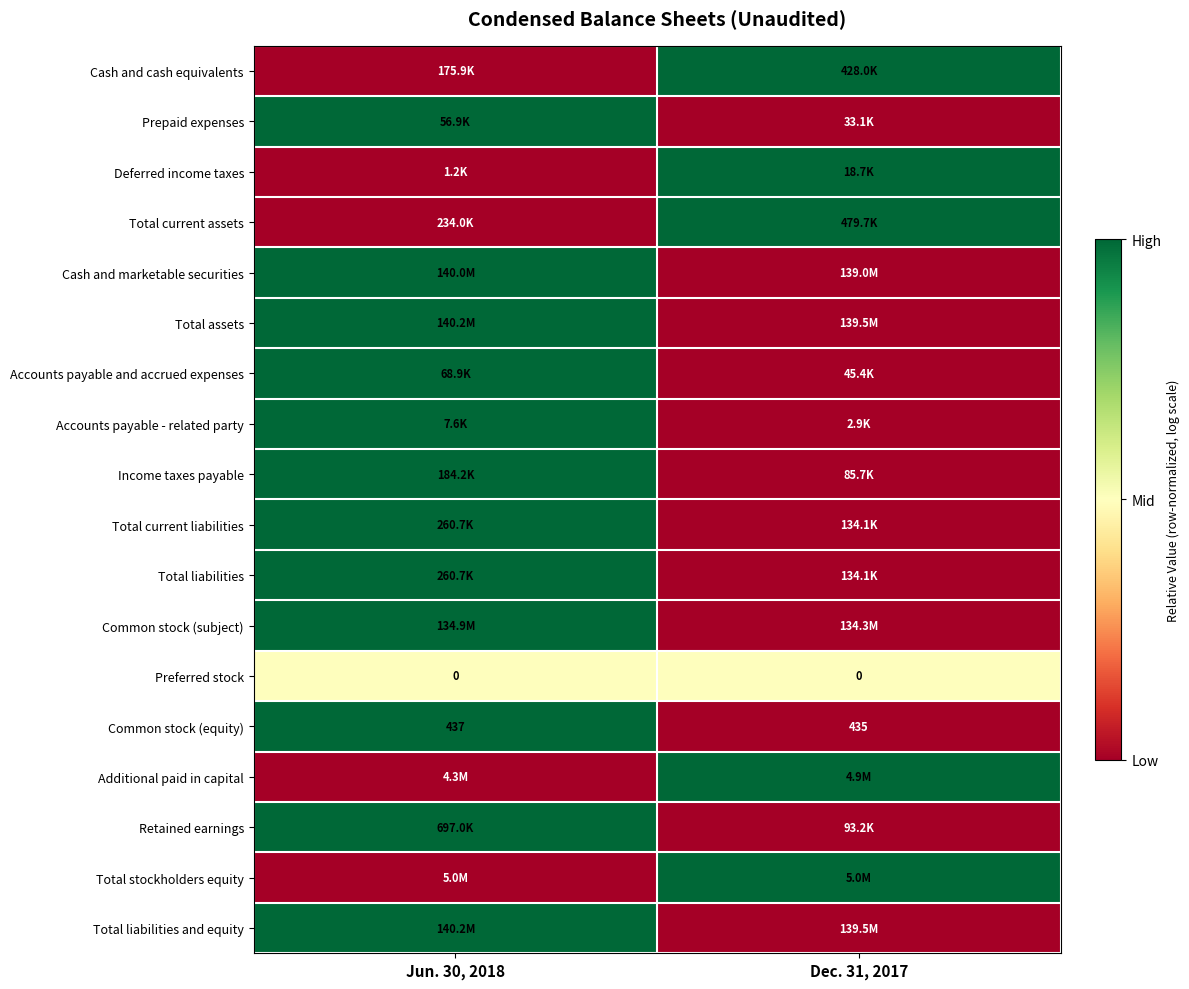

At how many categories does at least one series exceed 0?

2